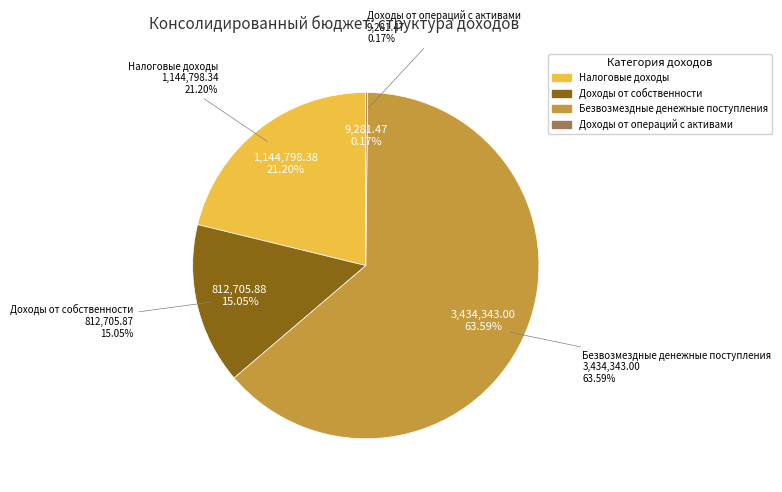

Which slice is the largest?

Безвозмездные денежные поступления